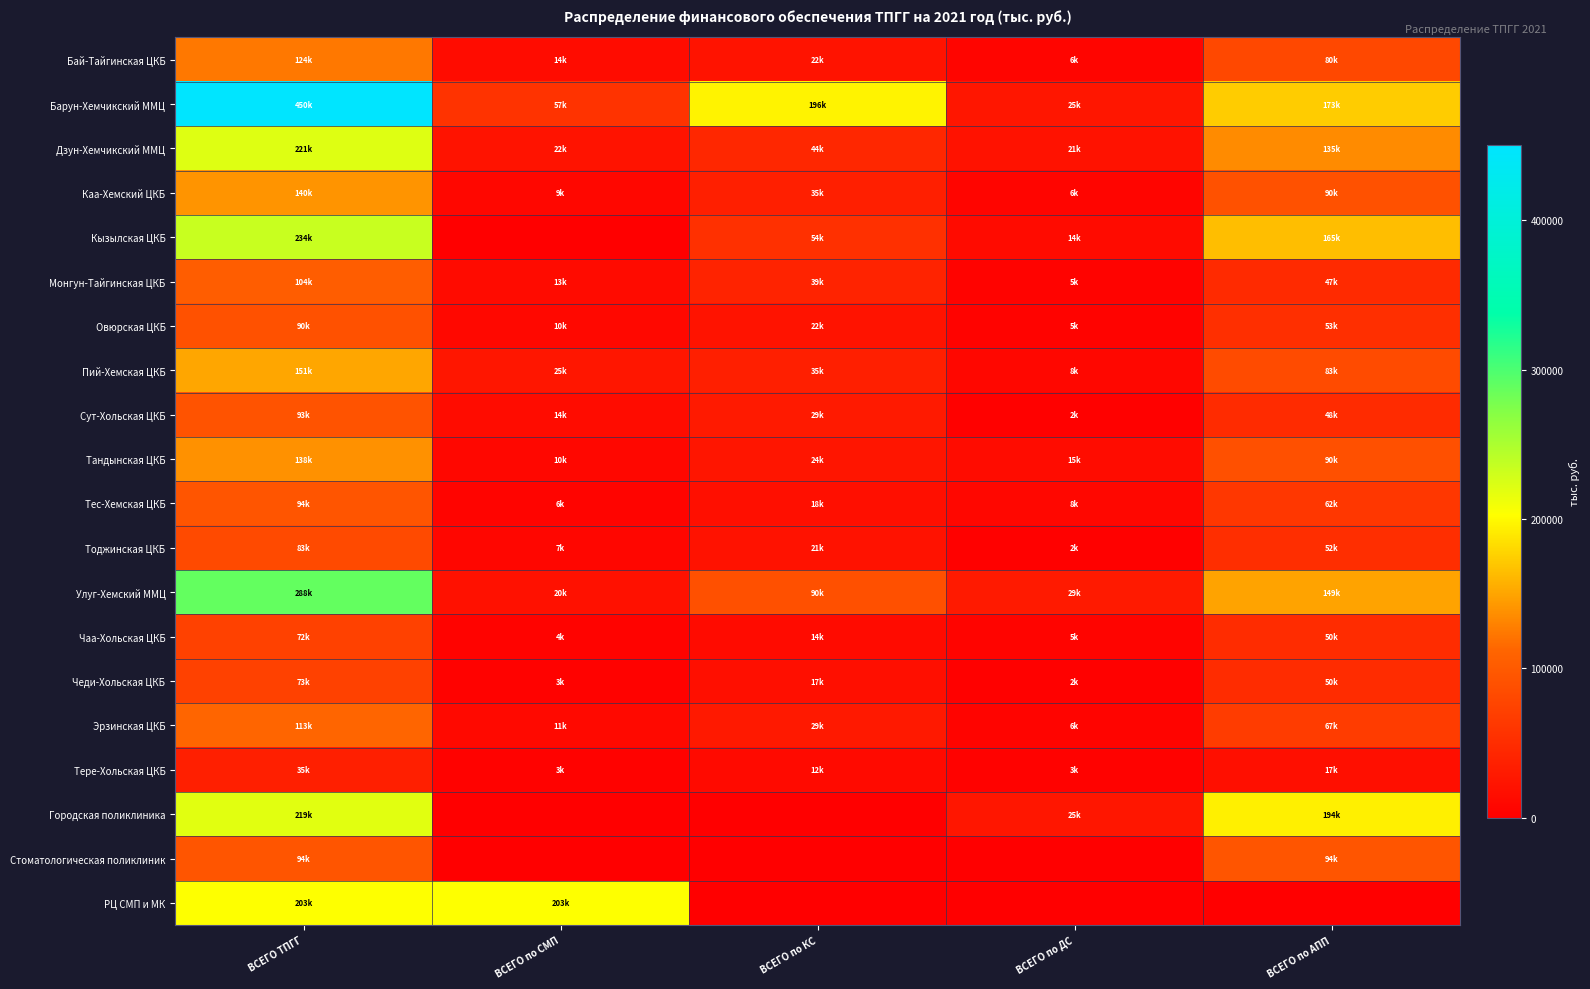

Which series has the largest range (max minus min)?

Барун-Хемчикский ММЦ